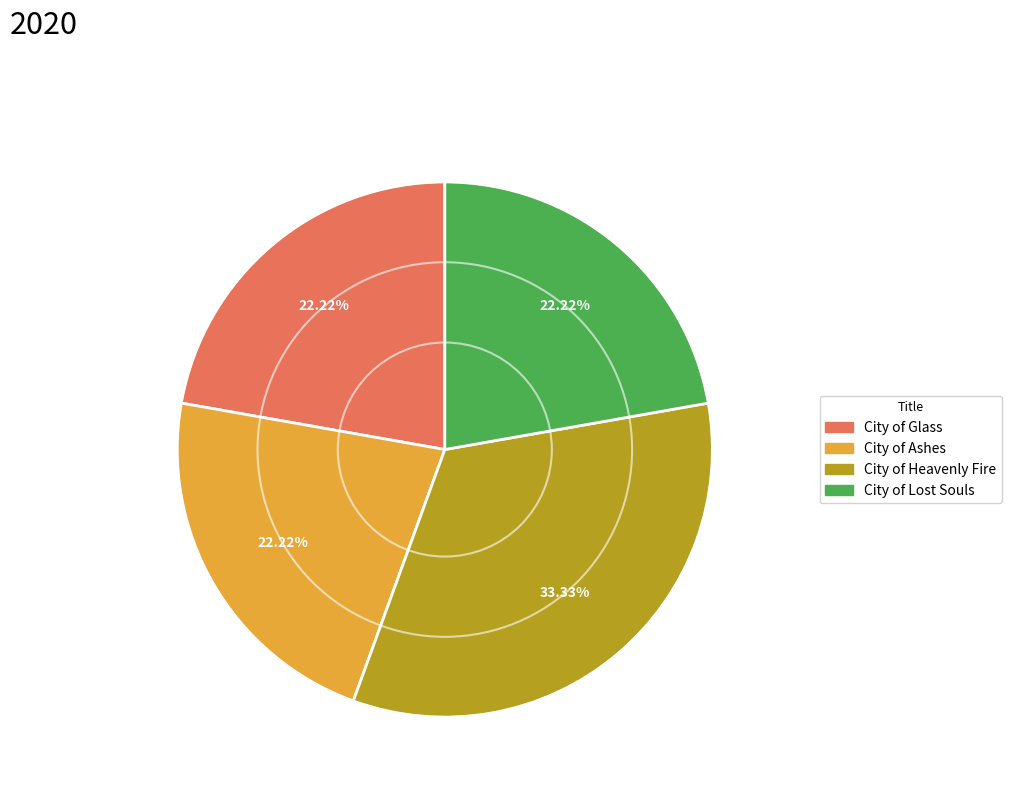

What is the largest slice in the pie chart?

City of Heavenly Fire